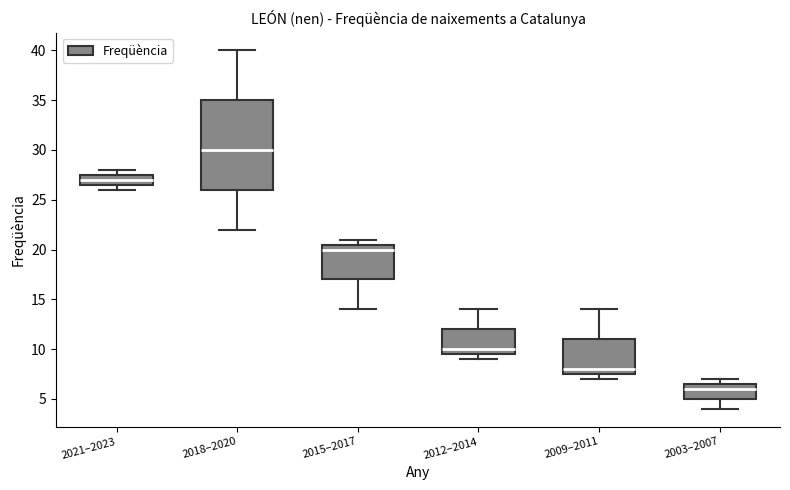

Where does the median line of the box for 2018–2020 sit on the y-axis? The values are not printed on the chart, so give them approximately, as read against the axis.

30.0